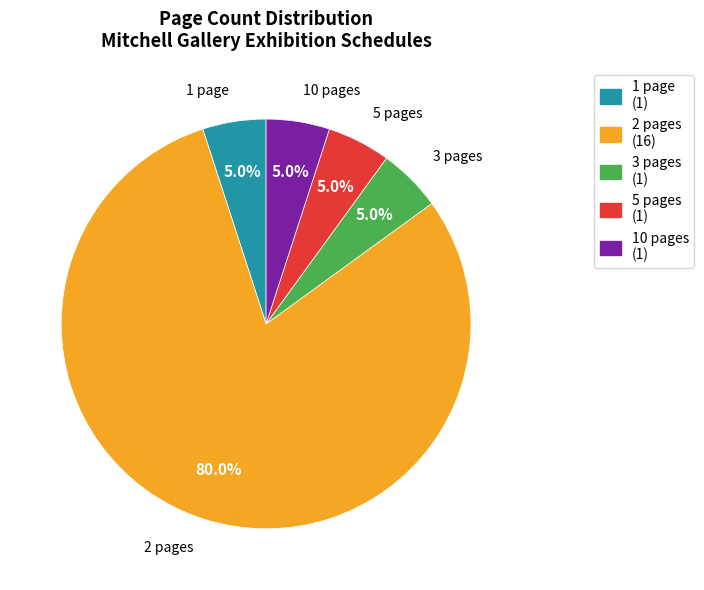

Do 3 pages and 10 pages together represent more than half of the pie?

No